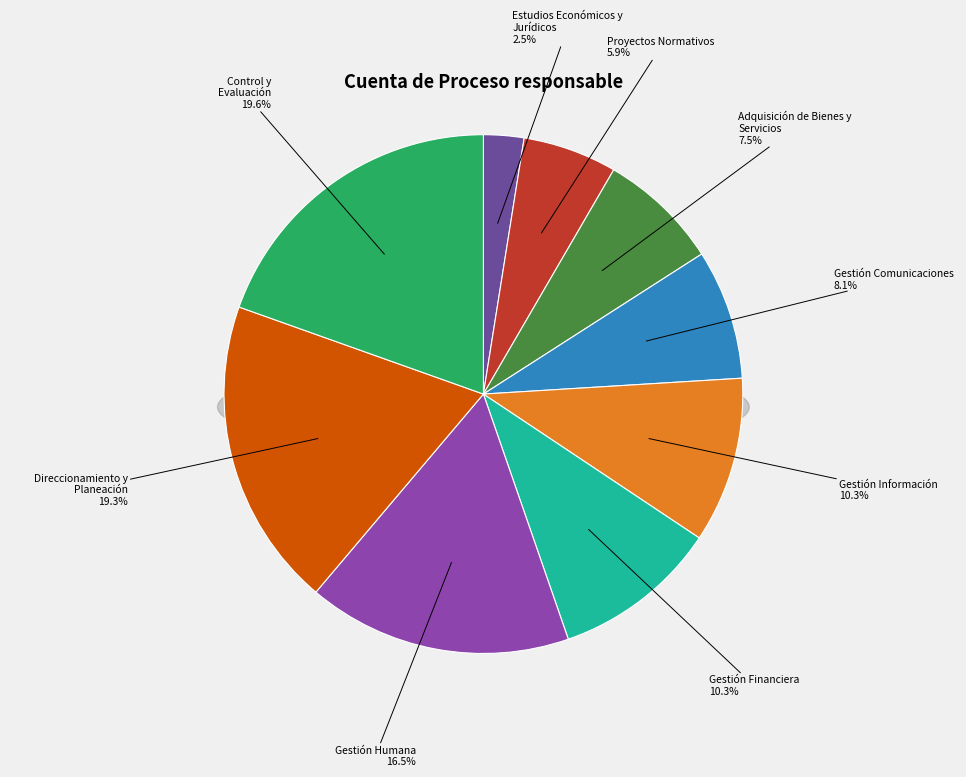

Do URF Estudios Económicos y Jurídicos and URF Proyectos Normativos together represent more than half of the pie?

No